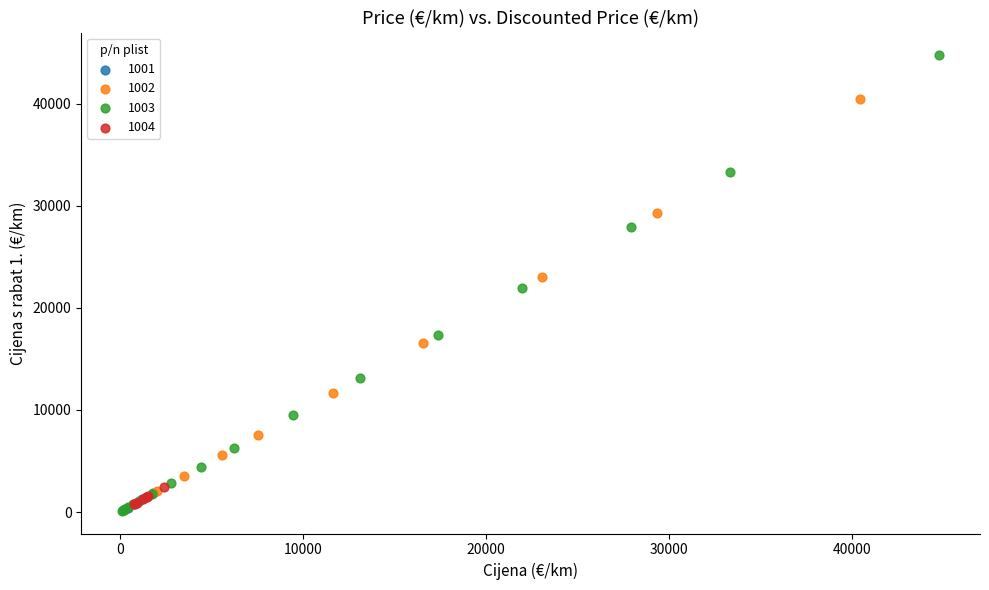

Which series has the largest Y range (max minus min)?

1003